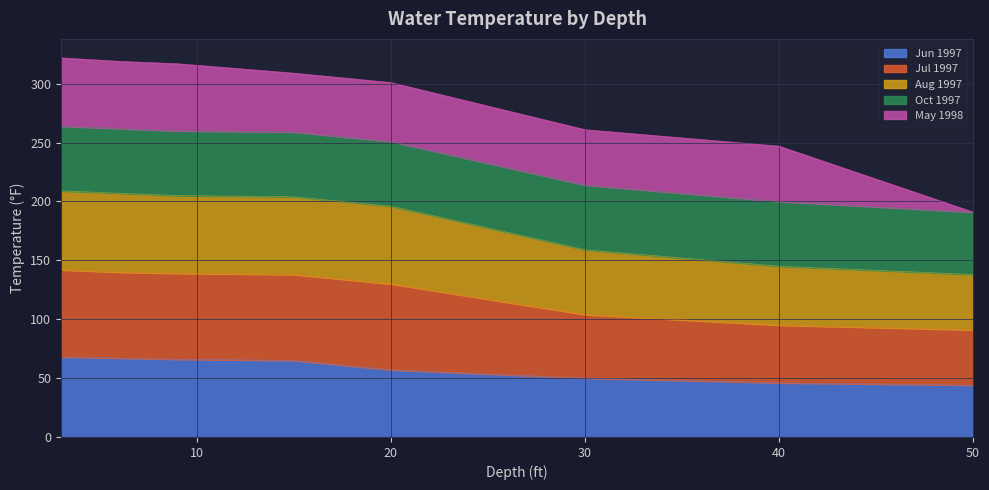

What is the spread (max minus min) of values at 50?

147